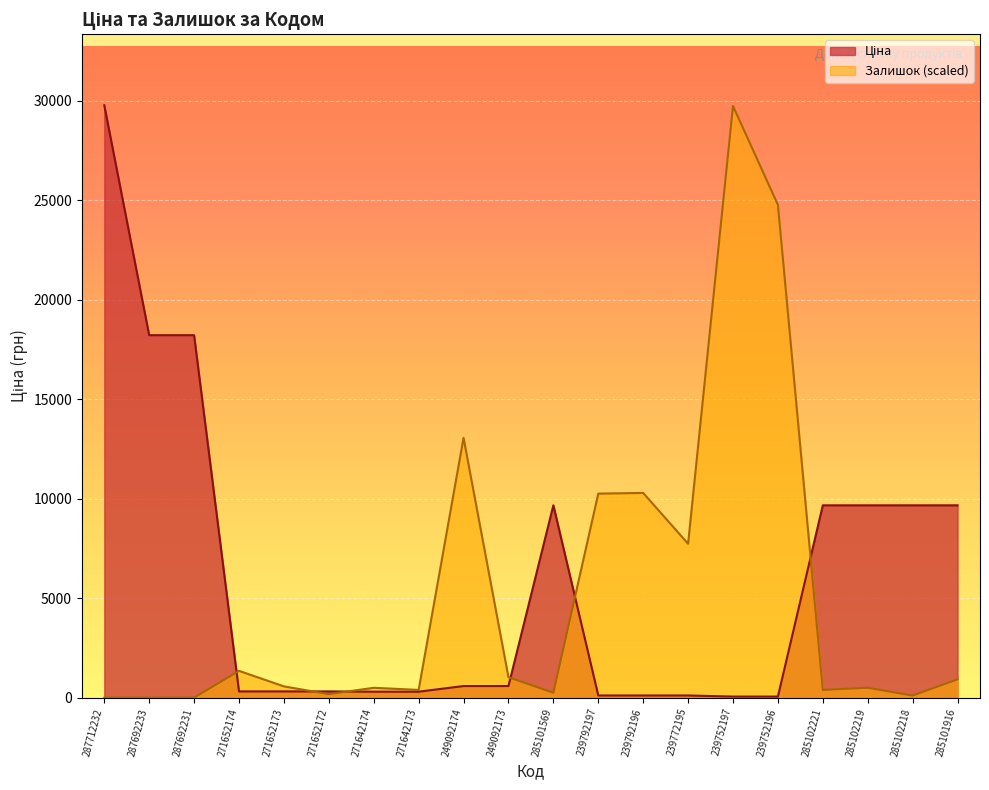

Which series changed the most between 239792196 and 285102218?

Залишок (scaled)